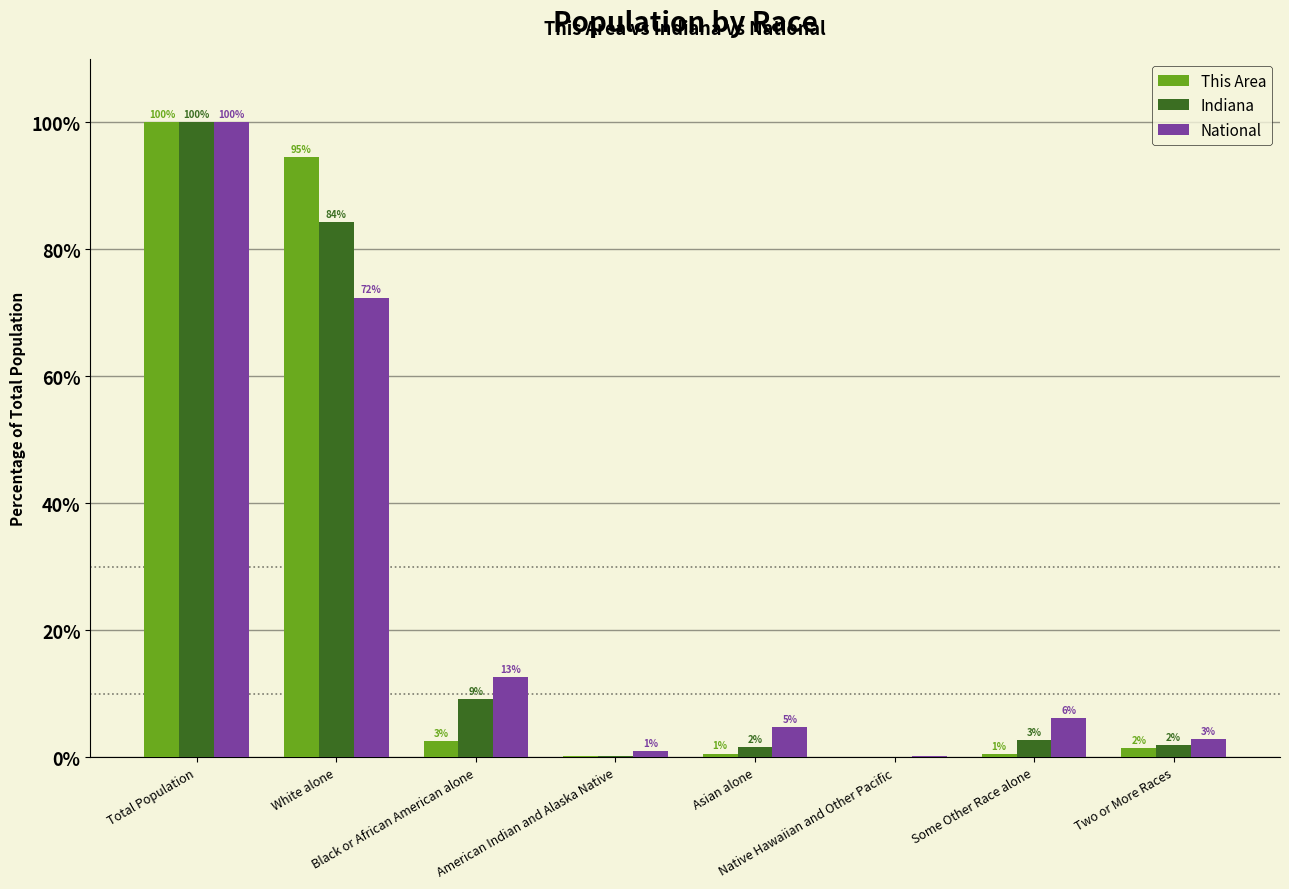

What is the maximum value for National?

100.0